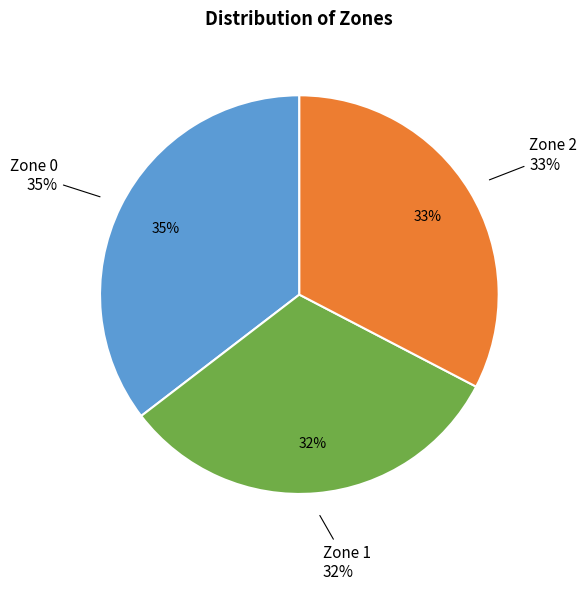

Approximately how many times larger is the value at Zone 0 compared to Zone 2?

1.1